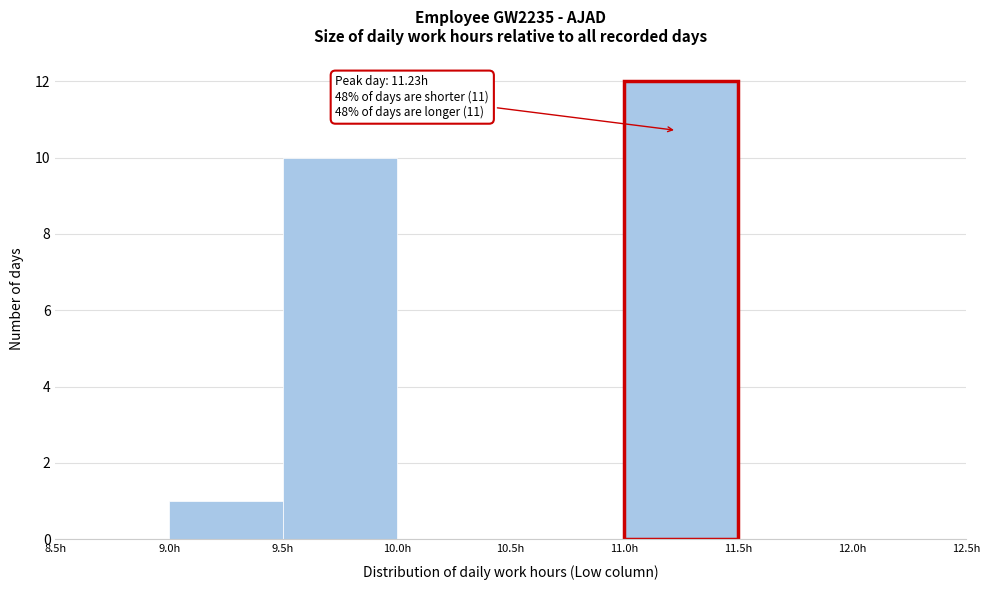

Over which range of the x-axis is the bar tallest?

11.0 to 11.5